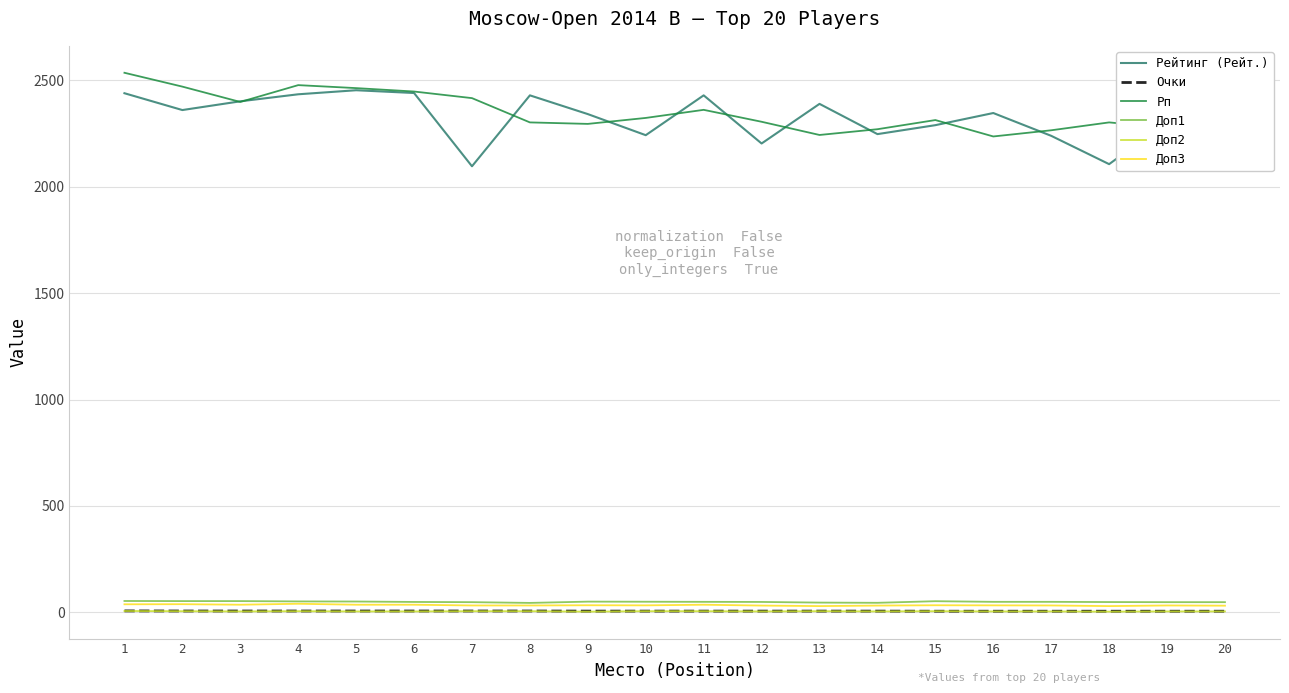

The value of Доп1 at 9 is 51.0. True or false?

True